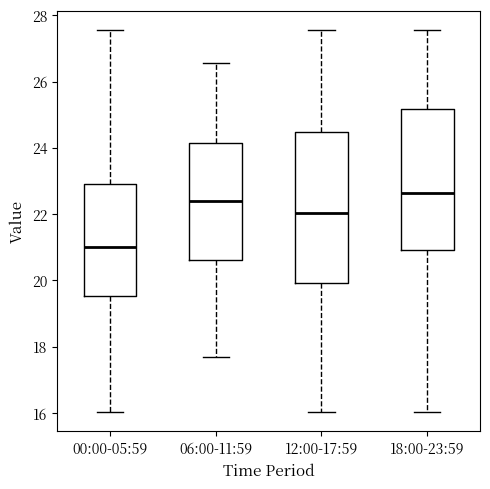

Reading left to right, read every box against the y-axis: the position of its median line, the range the box covers, and the ends of its whiskers. The values are not printed on the chart, so give them approximately, as read against the axis.

00:00-05:59: median 21.0, box 19.6 to 23.0, whiskers 16.0 to 27.6
06:00-11:59: median 22.4, box 20.6 to 24.2, whiskers 17.8 to 26.6
12:00-17:59: median 22.0, box 20.0 to 24.4, whiskers 16.0 to 27.6
18:00-23:59: median 22.6, box 21.0 to 25.2, whiskers 16.0 to 27.6